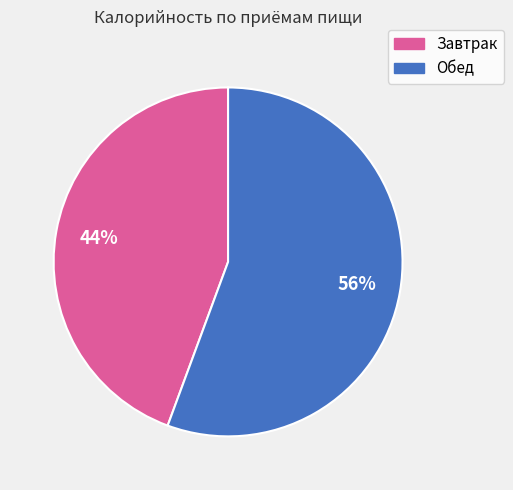

How many slices are in this pie chart?

2